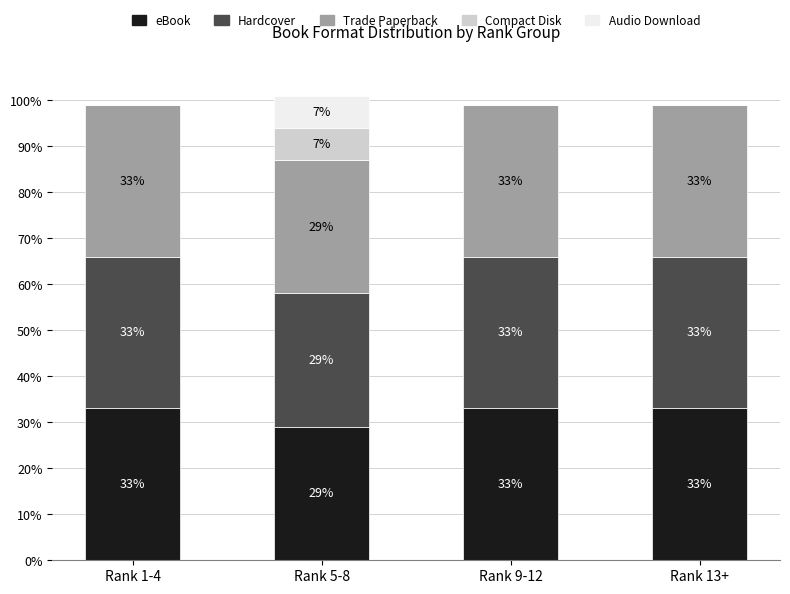

At which category is the sum across all series the highest?

Rank 5-8